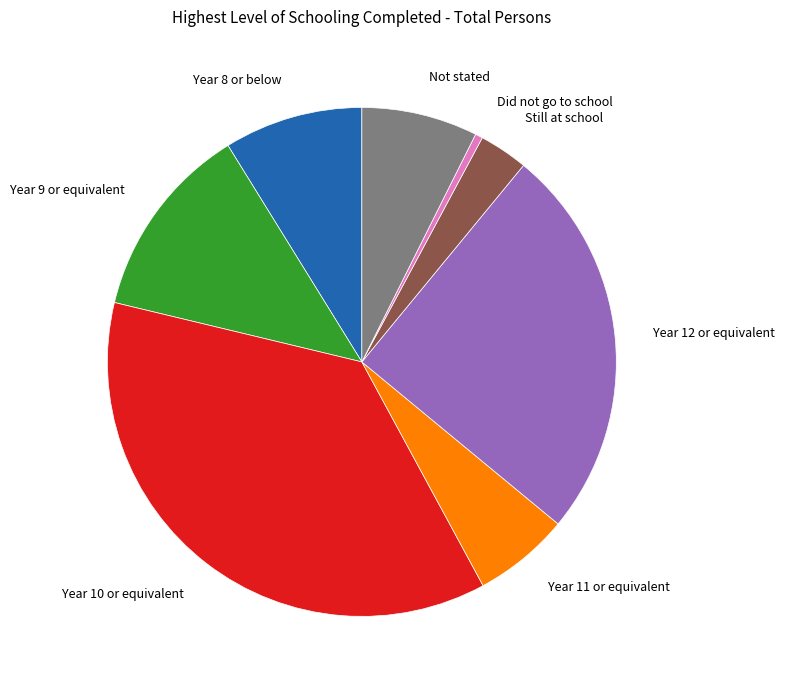

What is the ratio of the value at Year 10 or equivalent to the value at Year 12 or equivalent?

1.5